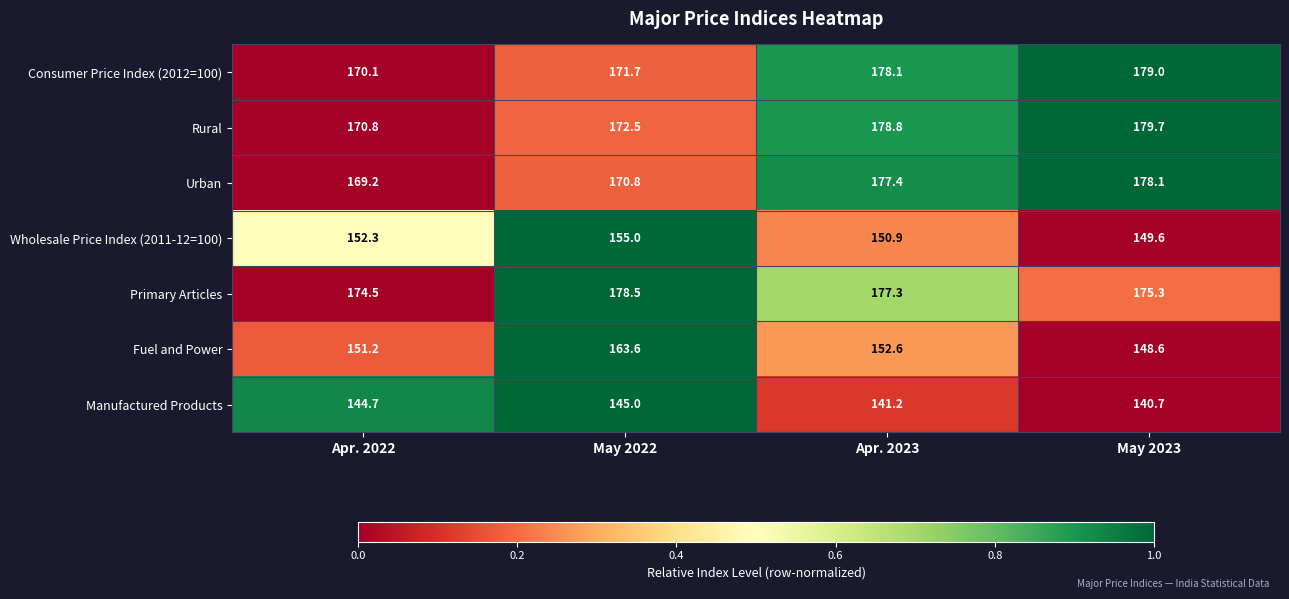

Is the value of Urban at Apr. 2022 greater than the value of Wholesale Price Index (2011-12=100) at May 2022?

Yes